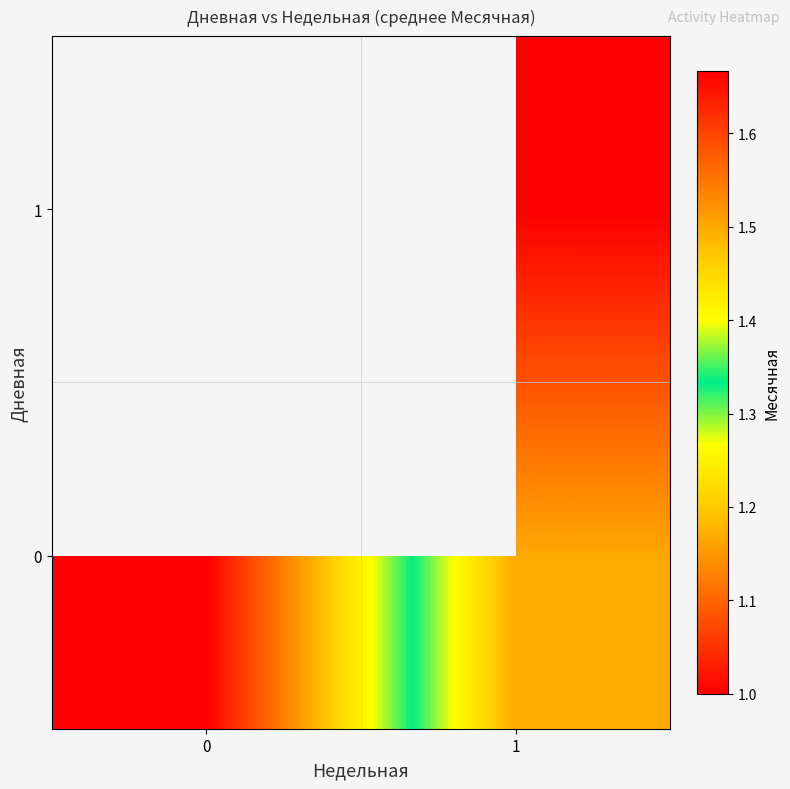

What is the approximate value of 0 at 1?

1.5